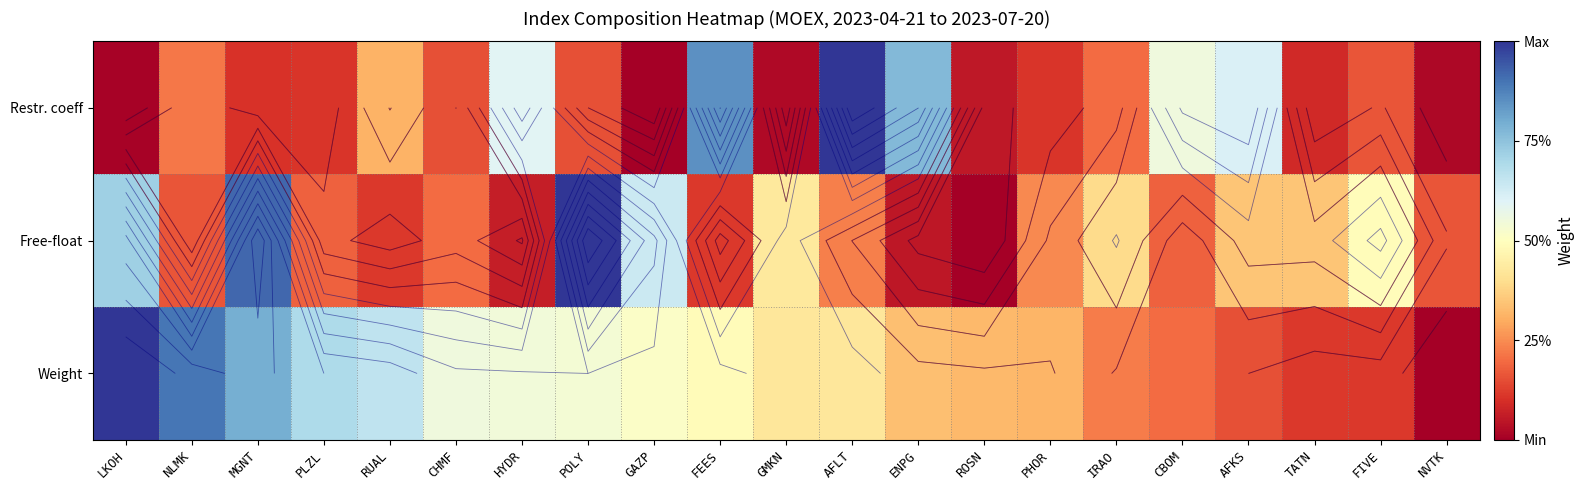

What is the difference between the Free-float values at FEES and AFLT?

0.1